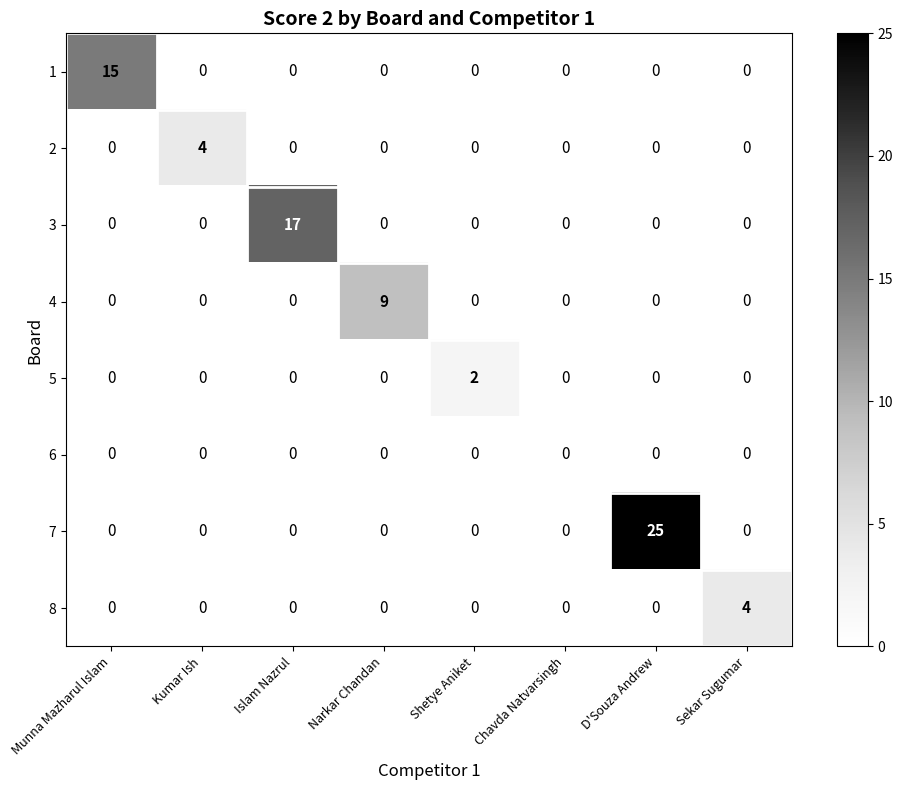

Which series has the widest spread of values?

7